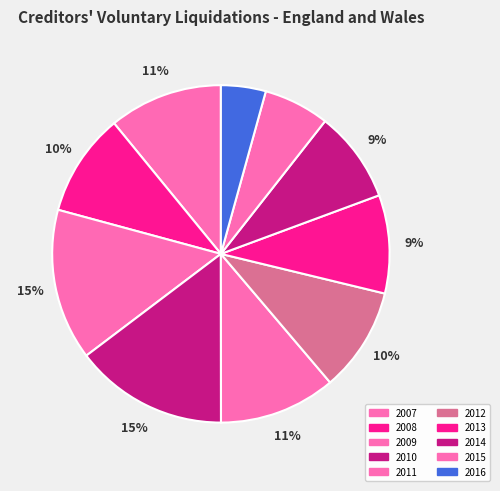

What percentage is the 2015 slice, to the nearest percent?

6%